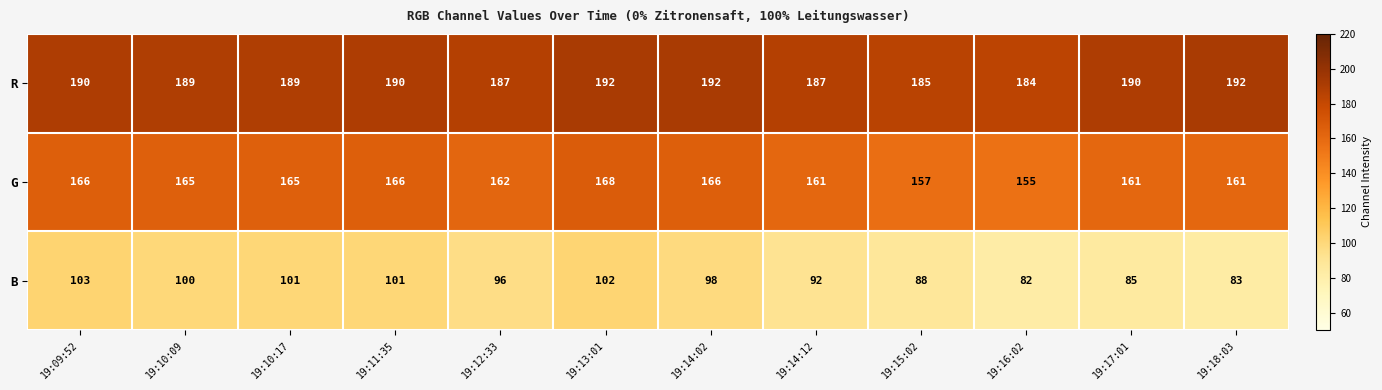

At which category is the sum across all series the highest?

19:13:01